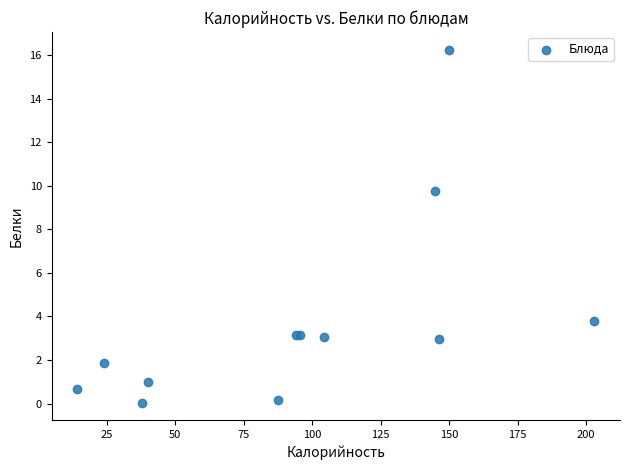

What Y value in the scatter plot is closest to 8?

9.8